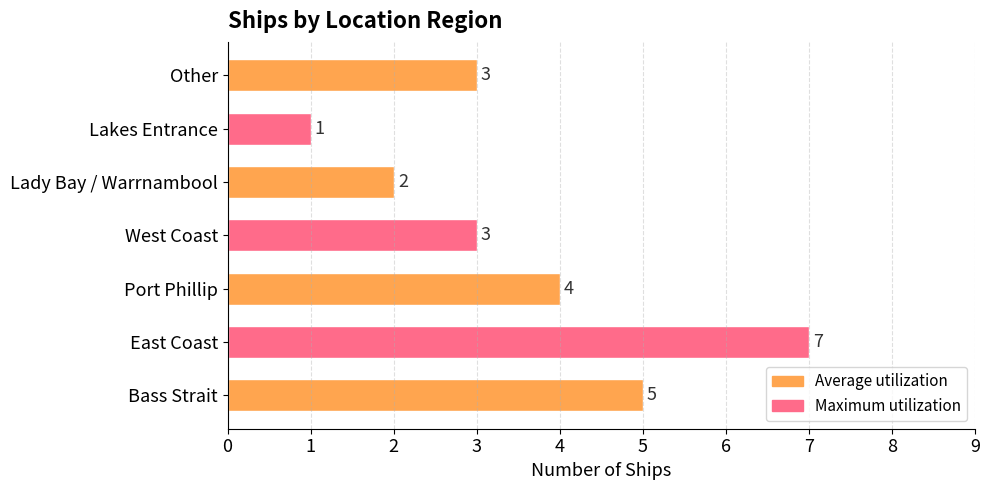

At which label is the value closest to 4?

Port Phillip